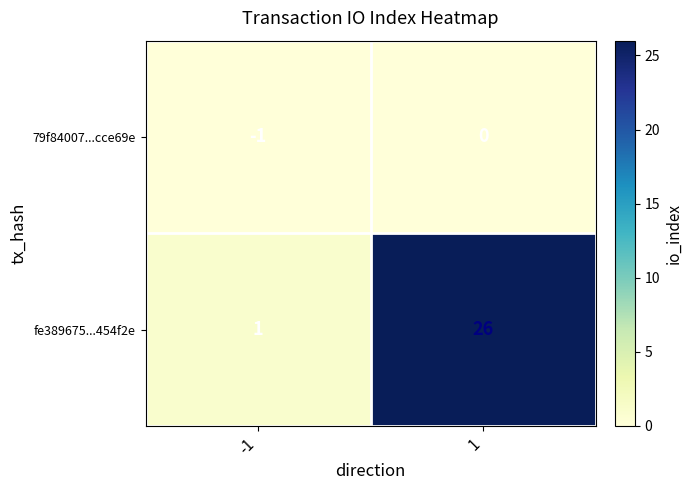

Between -1 and 1, which series saw the biggest shift?

fe389675...454f2e